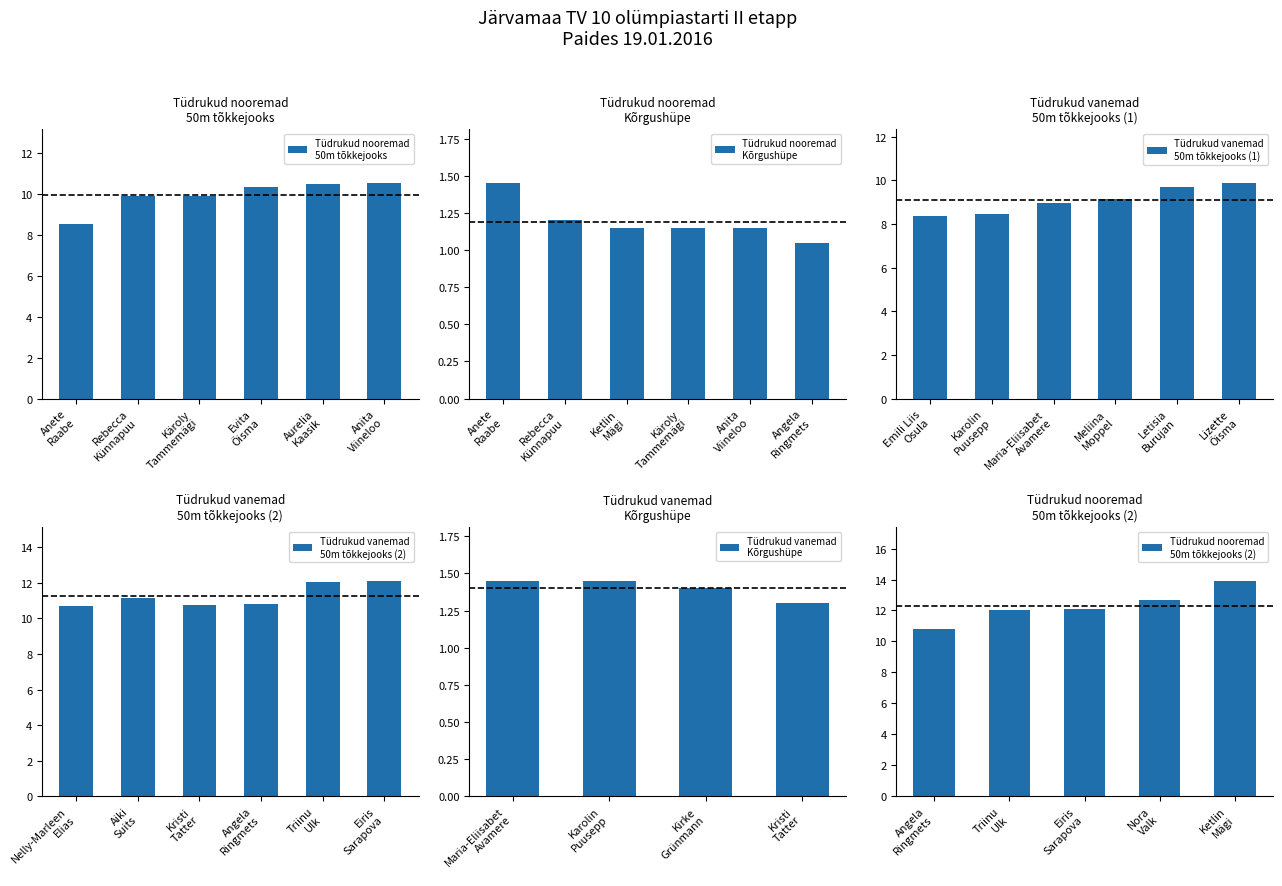

Is it true that Result 1 equals 15.8 at Angela Ringmets?

False